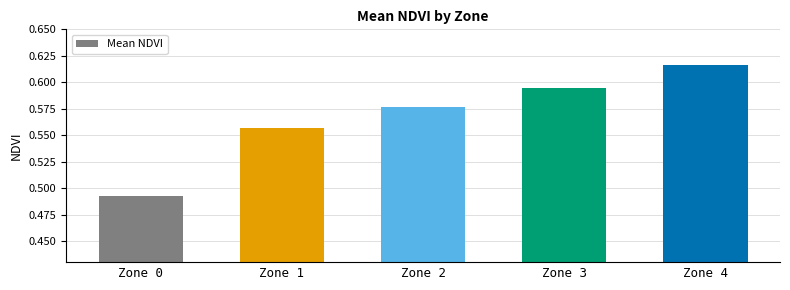

Rank the categories by value from lowest to highest.

Zone 0, Zone 1, Zone 2, Zone 3, Zone 4